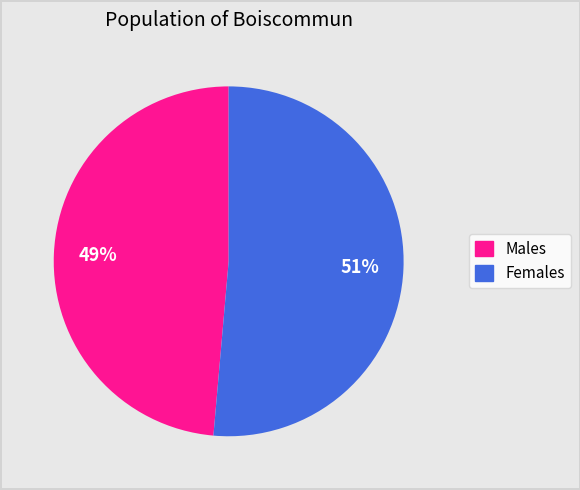

How many segments does this pie chart have?

2